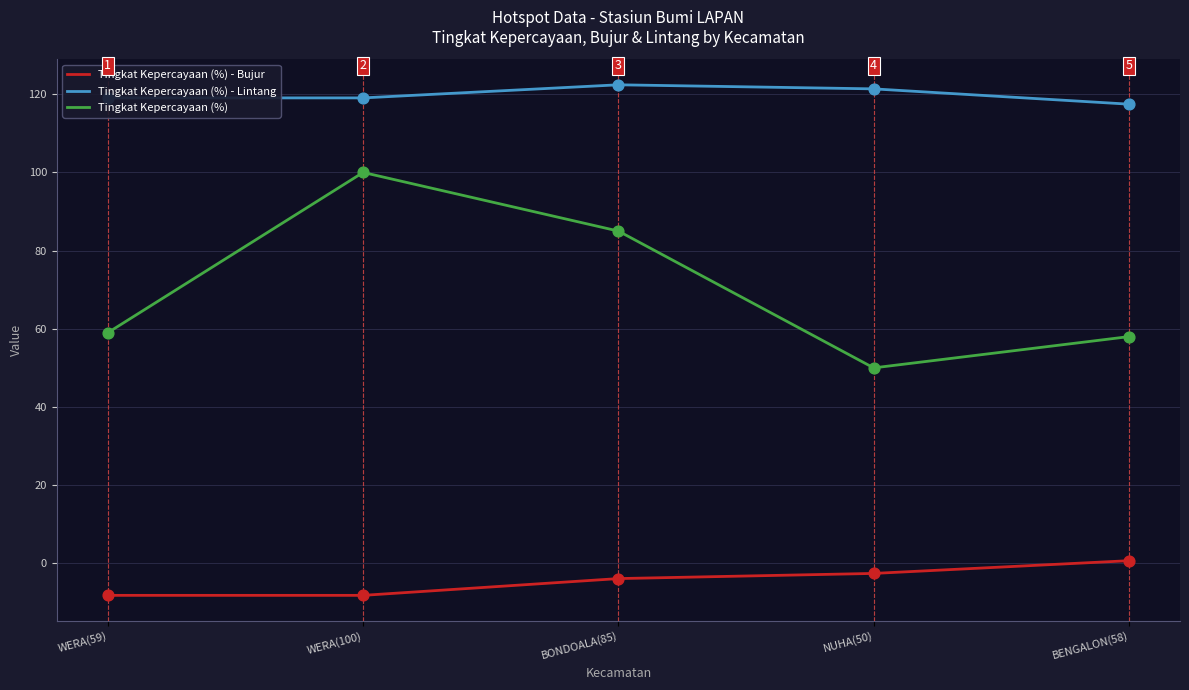

Which series has the largest range (max minus min)?

Tingkat Kepercayaan (%)